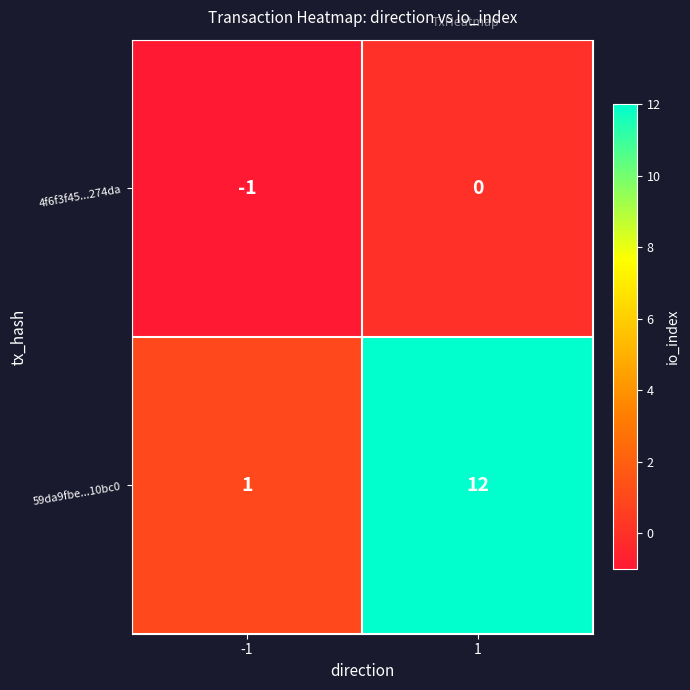

Is it true that 59da9fbe...10bc0 equals 12 at 1?

True